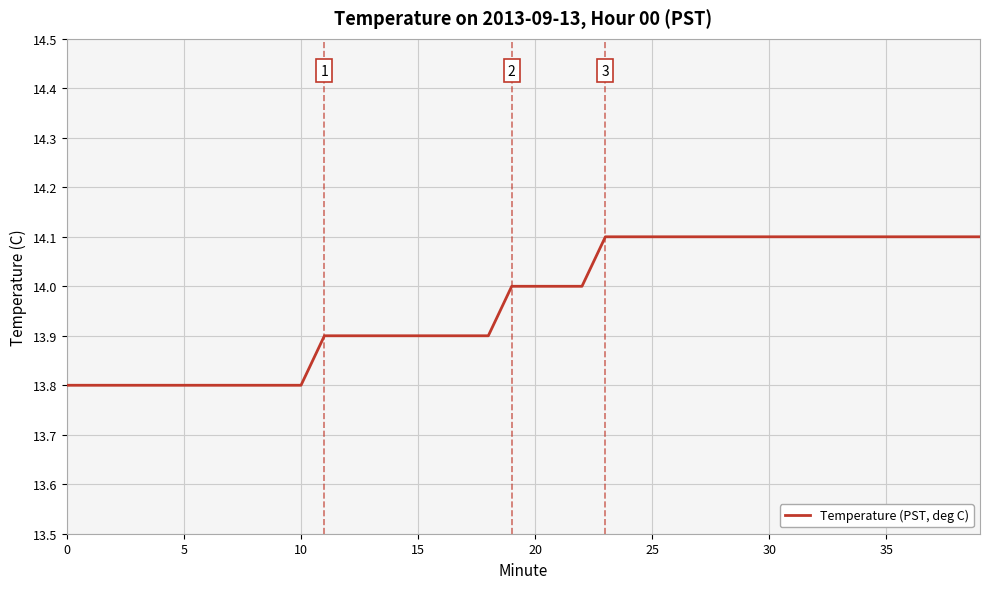

What is the maximum value shown in the chart?

14.1